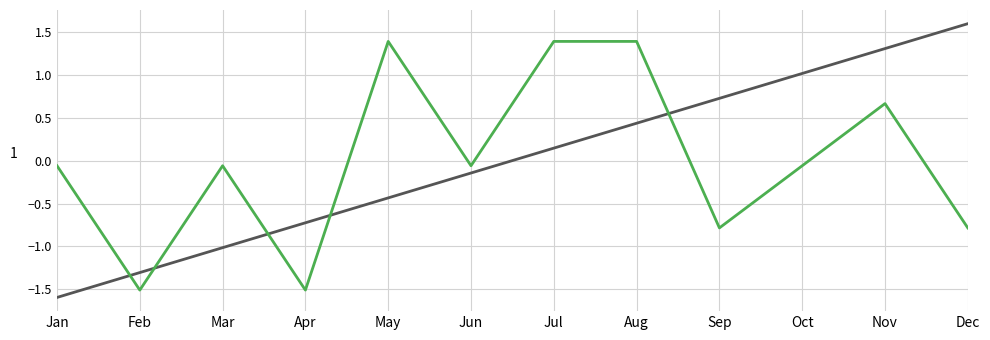

Which label corresponds to the largest value in the chart?

Dec